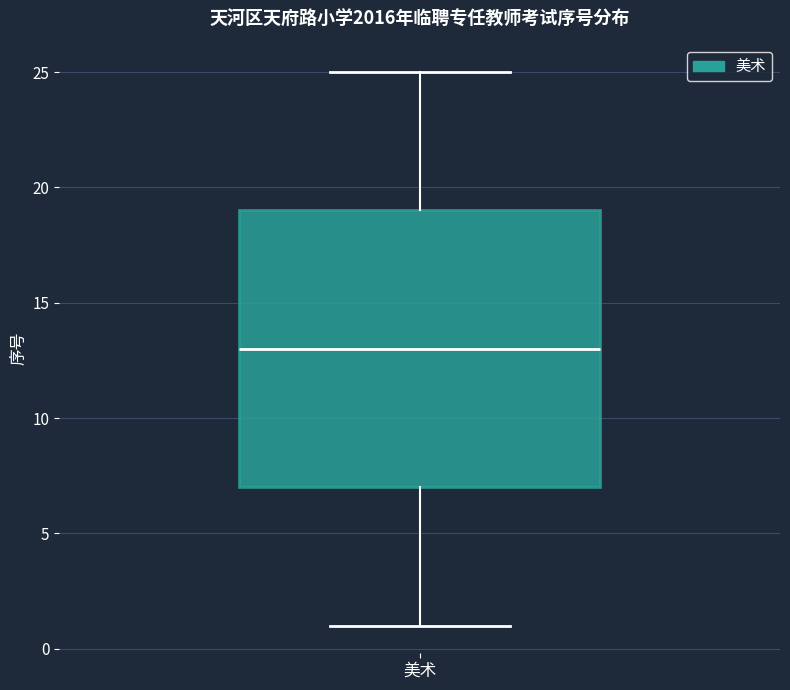

Where is the upper edge of the box for 美术 on the y-axis? The values are not printed on the chart, so give them approximately, as read against the axis.

19